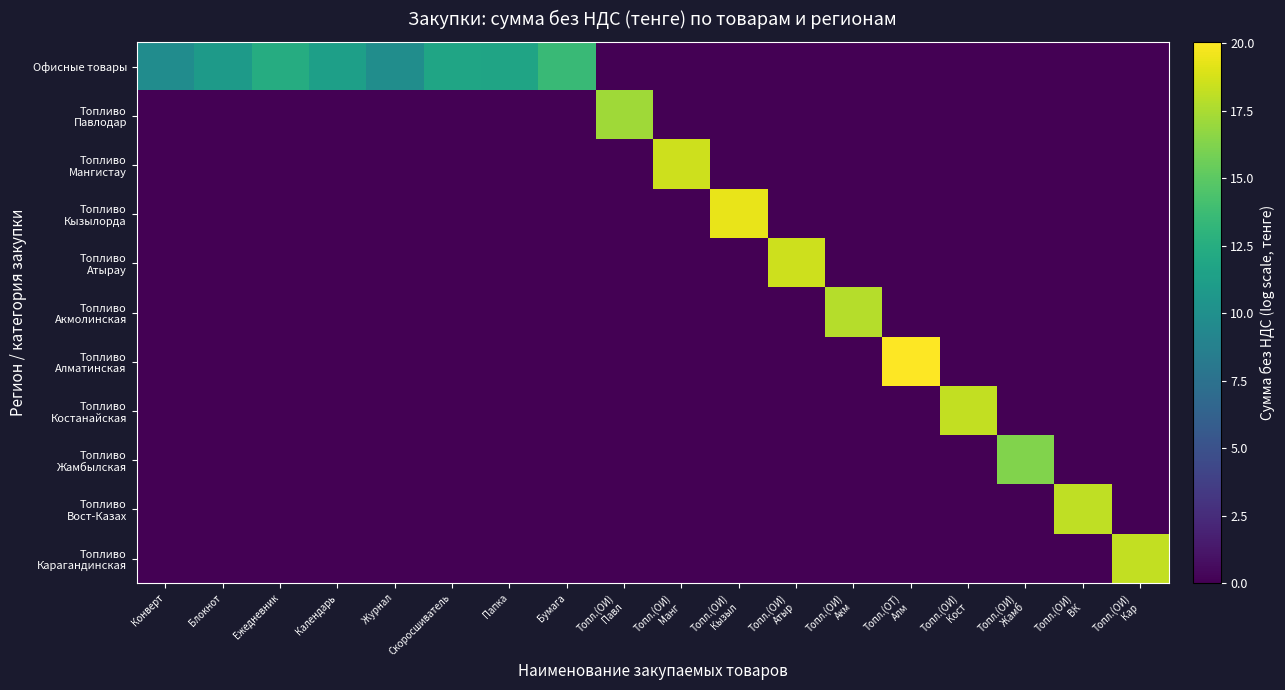

Which series changed the most between Бумага and Топл.(ОИ) Павл?

Топливо Павлодар